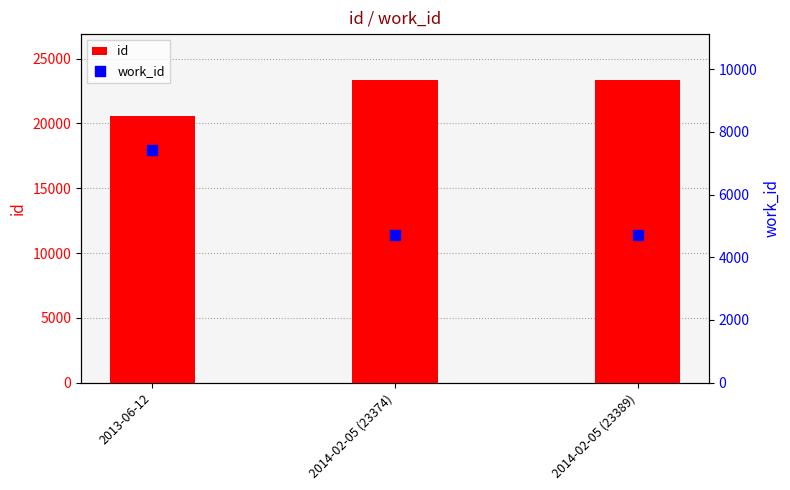

What are all the series names shown in the legend?

id, work_id